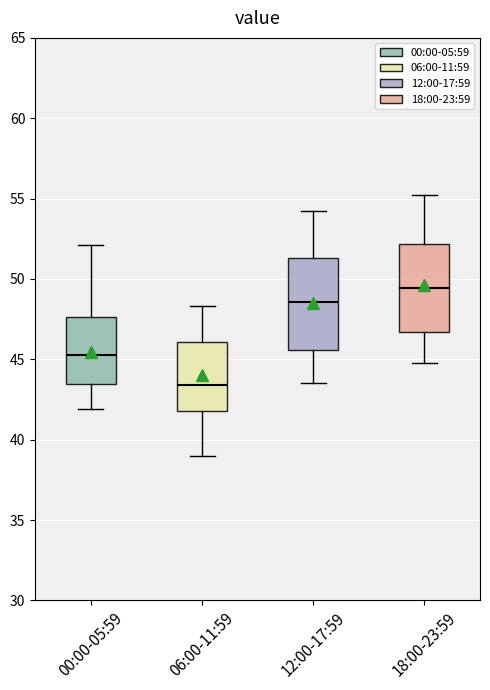

Reading left to right, transcribe this box plot: for each box, give where its median line is, the range the box spans, and where its two whiskers end, as read against the y-axis. The values are not printed on the chart, so give them approximately, as read against the axis.

00:00-05:59: median 45.5, box 43.5 to 47.5, whiskers 42.0 to 52.0
06:00-11:59: median 43.5, box 42.0 to 46.0, whiskers 39.0 to 48.5
12:00-17:59: median 48.5, box 45.5 to 51.5, whiskers 43.5 to 54.0
18:00-23:59: median 49.5, box 46.5 to 52.0, whiskers 45.0 to 55.0